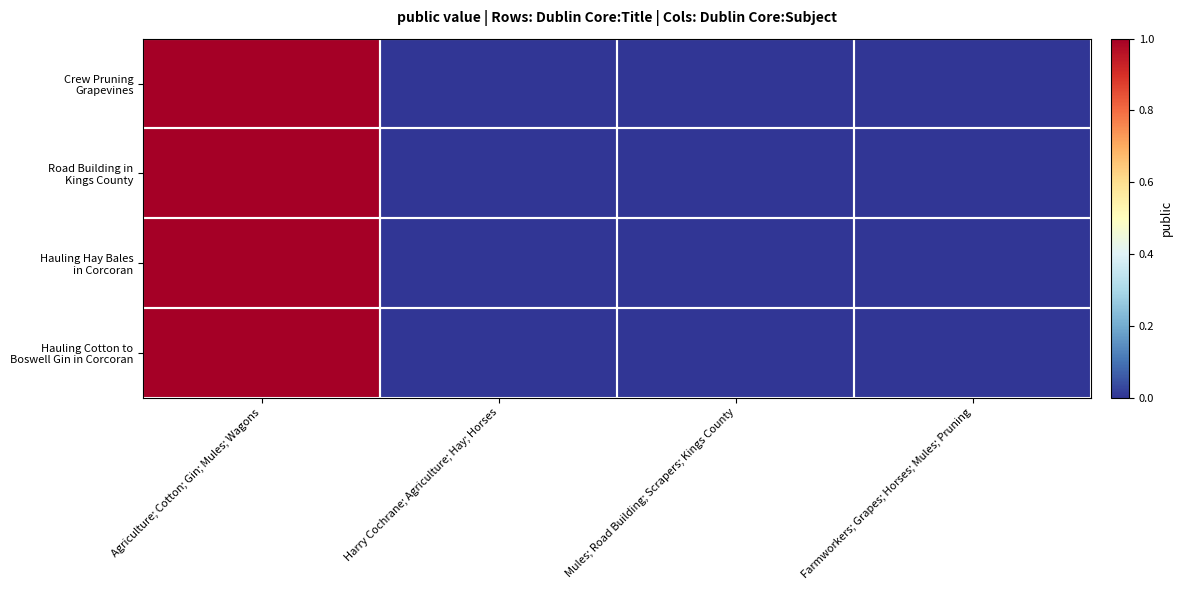

At Mules; Road Building; Scrapers; Kings County, list the series in order from smallest to largest.

Hauling Cotton to Boswell Gin in Corcoran, Hauling Hay Bales in Corcoran, Road Building in Kings County, Crew Pruning Grapevines